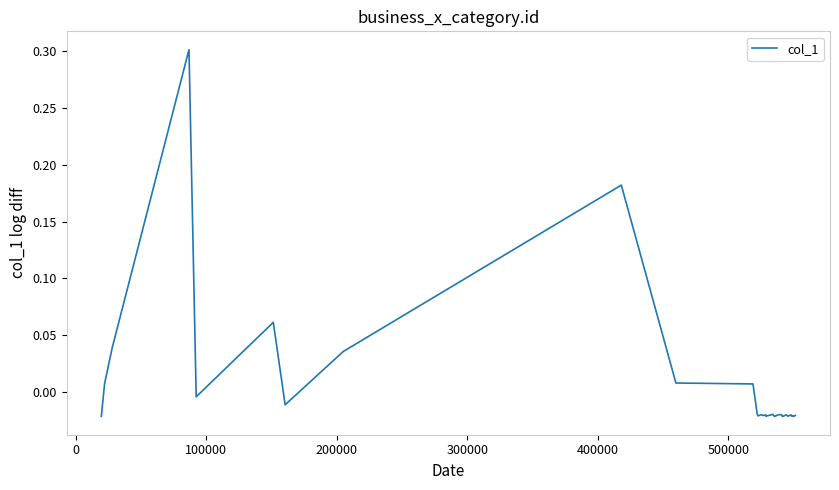

What is the maximum value shown in the chart?

0.3